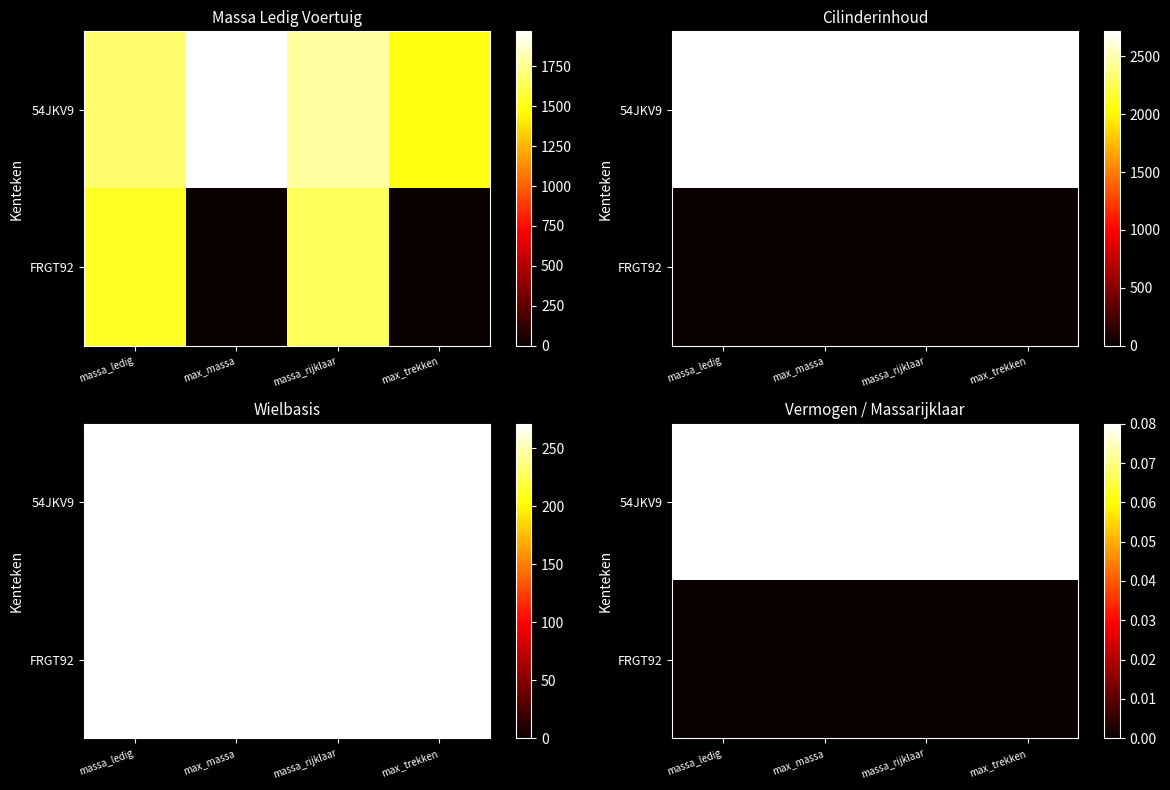

Rank the series by their maximum value, from highest to lowest.

54JKV9, FRGT92